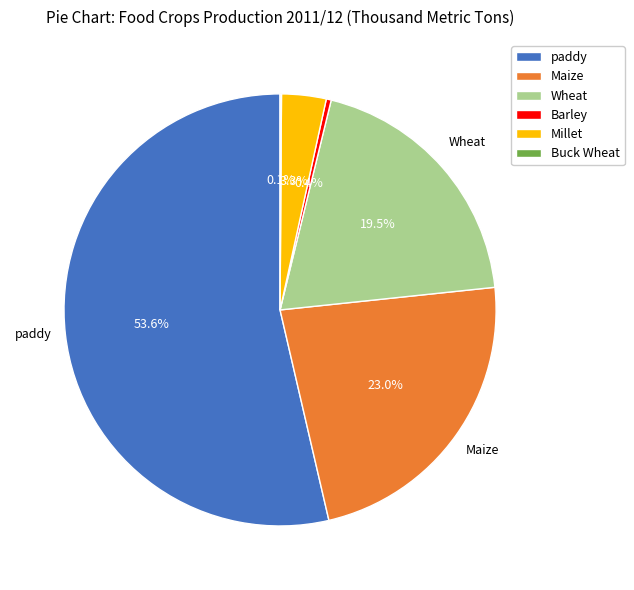

What is the ratio of the value at Wheat to the value at Barley?

52.7